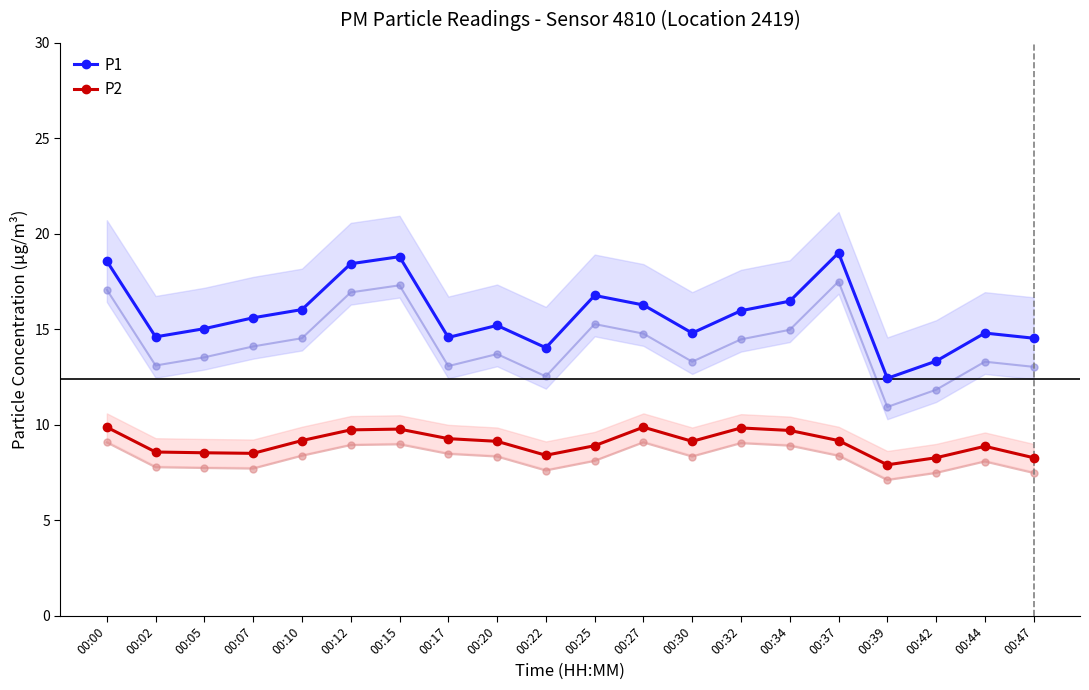

What is the sum of all P2 values?

180.8